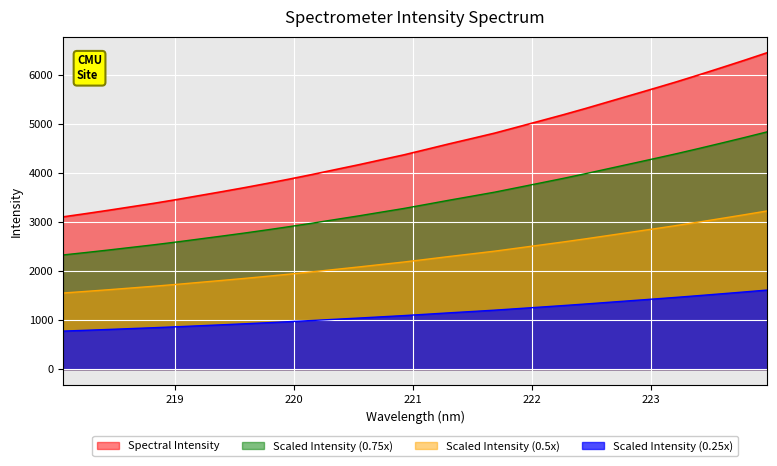

What is the smallest value displayed?

775.2